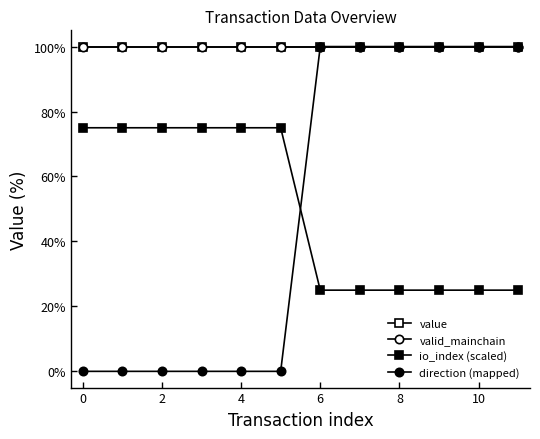

Which series ends up on top after the final intersection of io_index (scaled) and direction (mapped)?

direction (mapped)